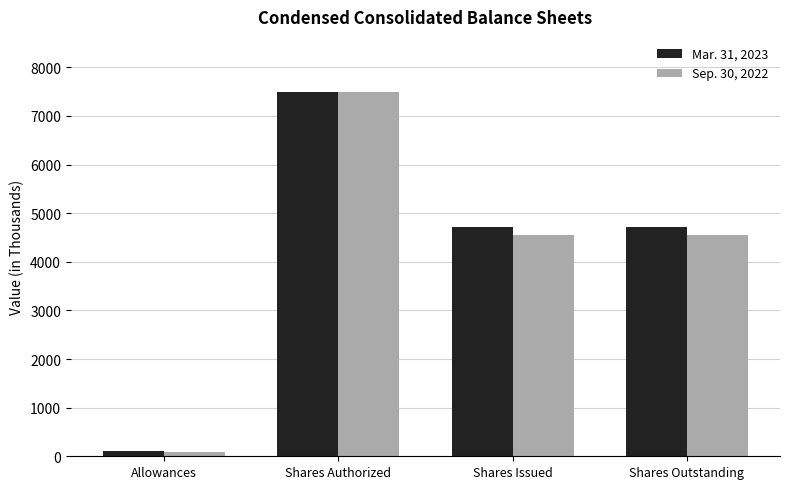

Rank the series at Allowances from highest to lowest value.

Mar. 31, 2023, Sep. 30, 2022